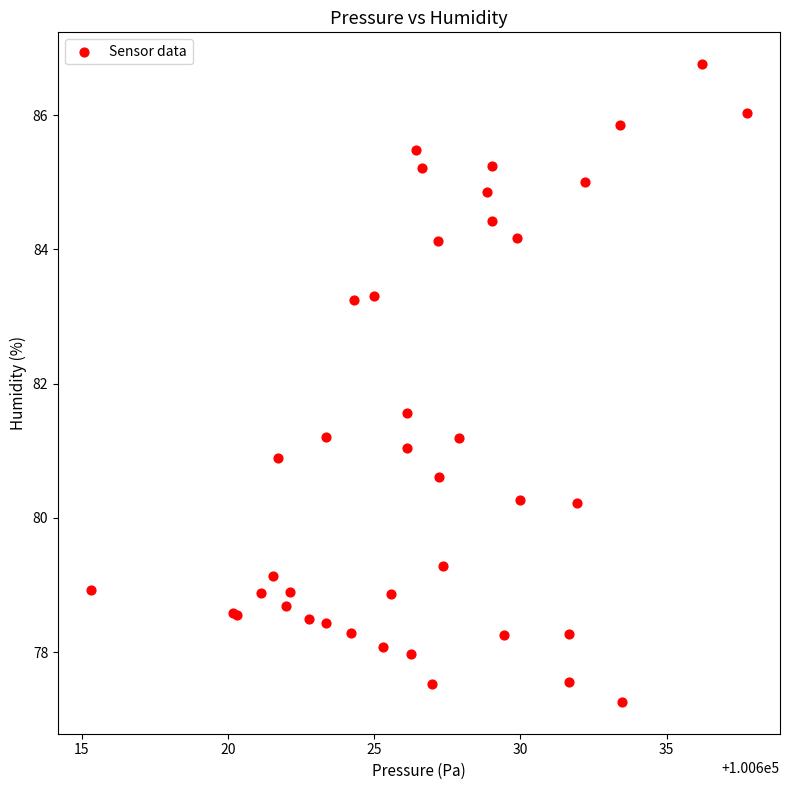

What Y value in the scatter plot is closest to 82?

81.6